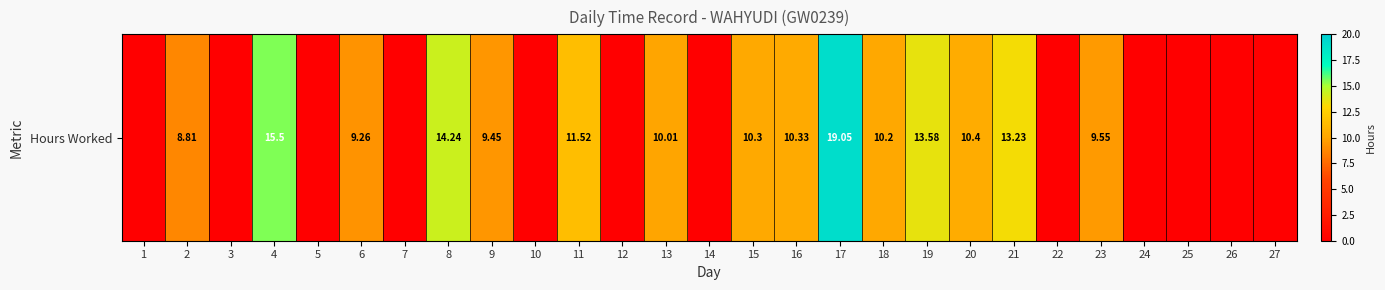

What is the average value?

6.5